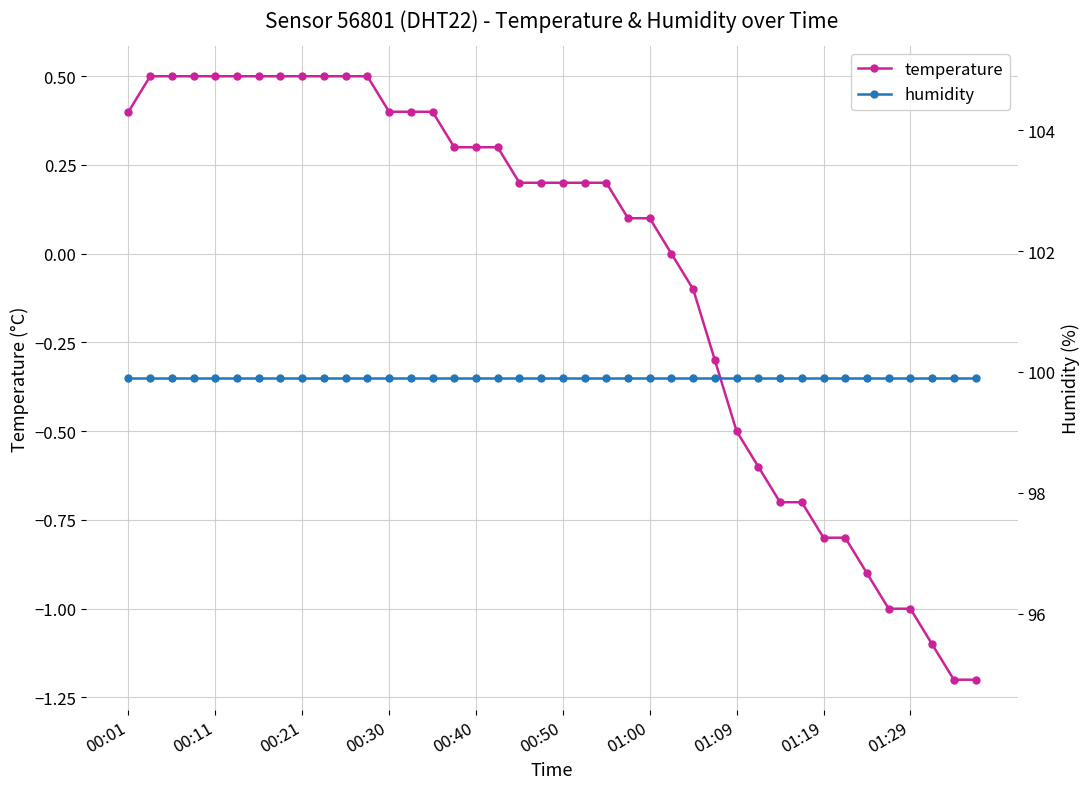

True or false: temperature has a value of -0.5 at 01:09.

True